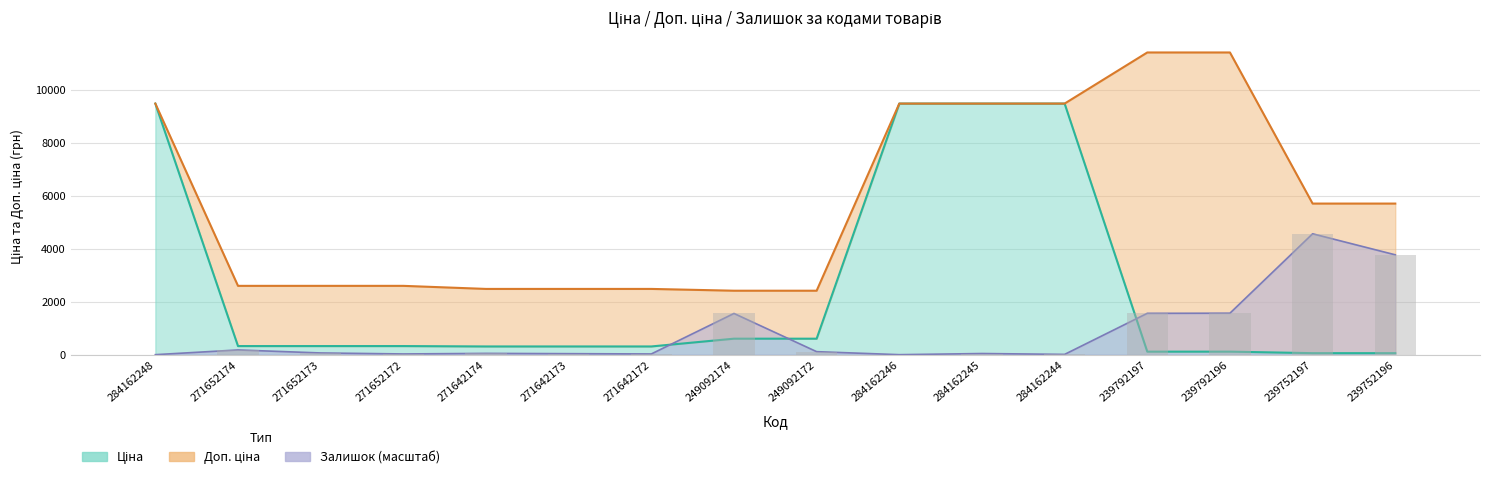

True or false: Ціна has a value of 16383.1 at 284162244.

False